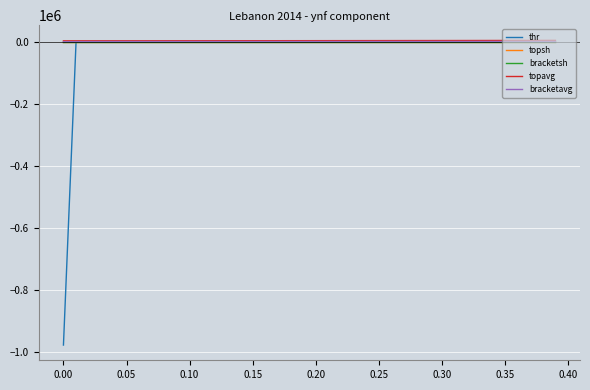

Which series has the largest range (max minus min)?

thr